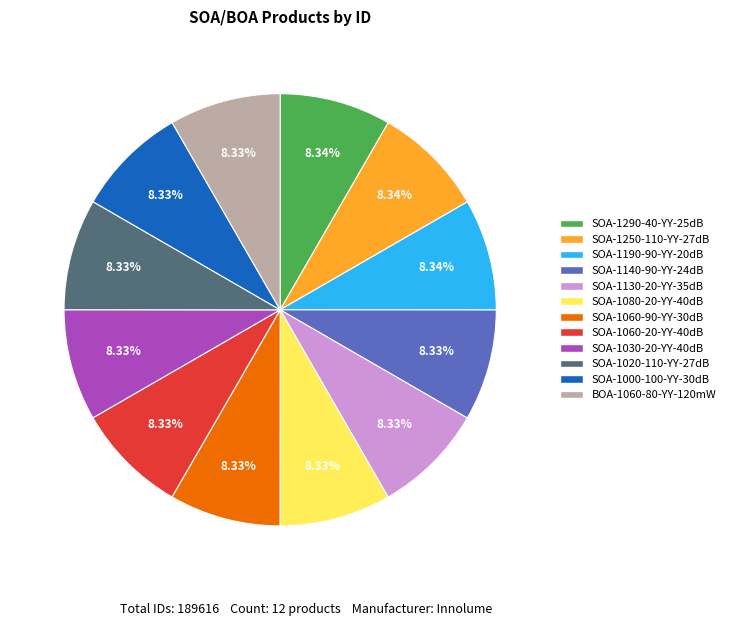

To the nearest percent, what percentage of the pie is SOA-1000-100-YY-30dB?

8%